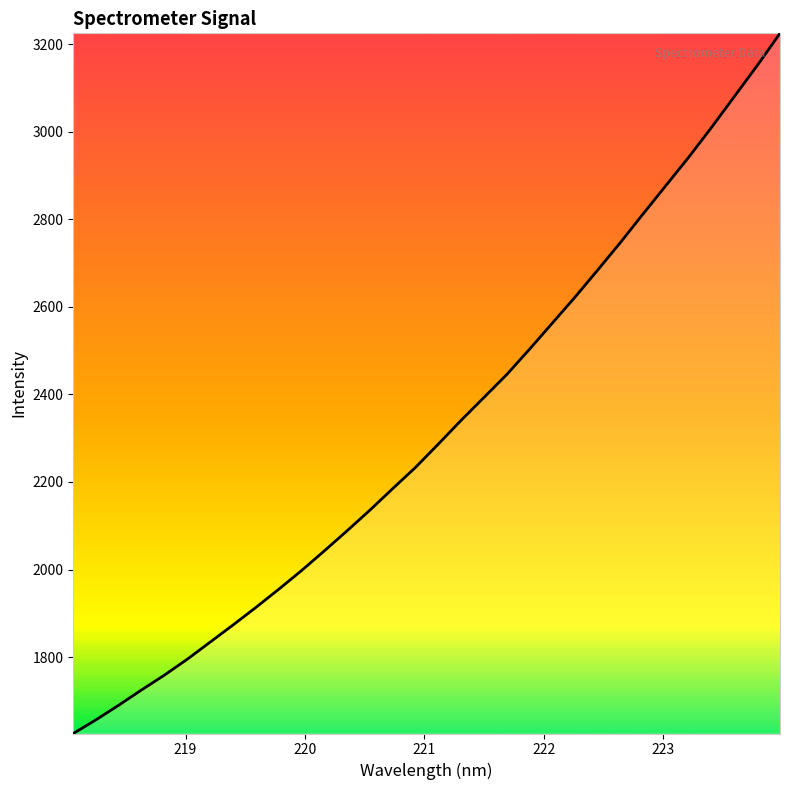

What is the smallest value displayed?

1625.4